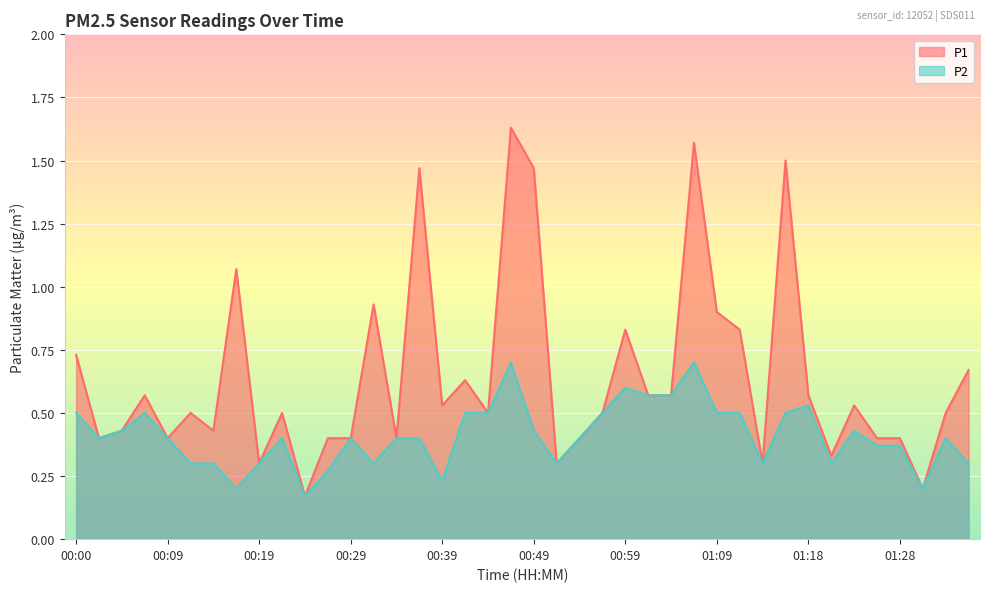

What is the difference between the P1 values at 00:42 and 00:07?

0.1